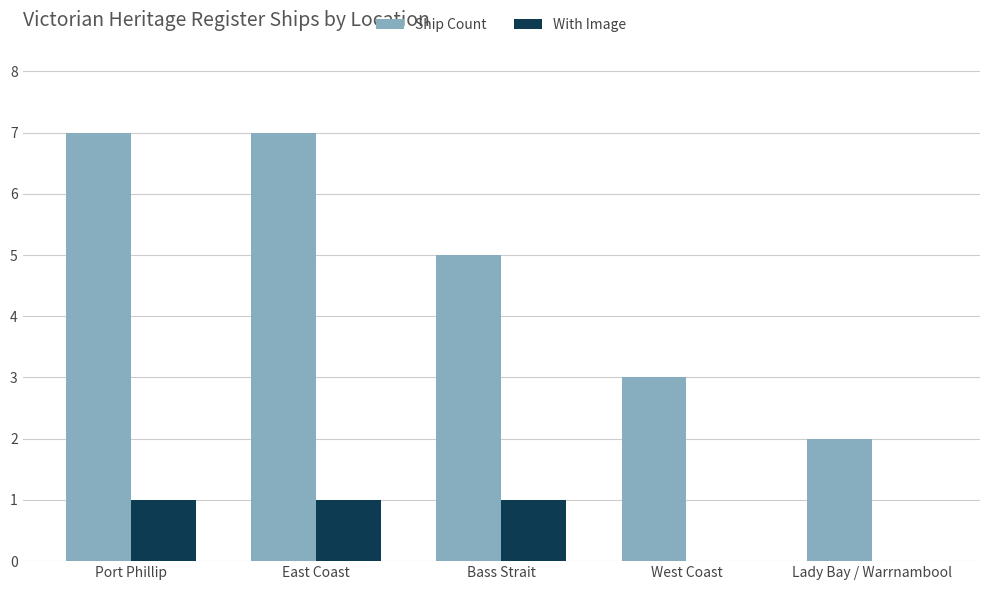

Read the Ship Count value at East Coast.

7